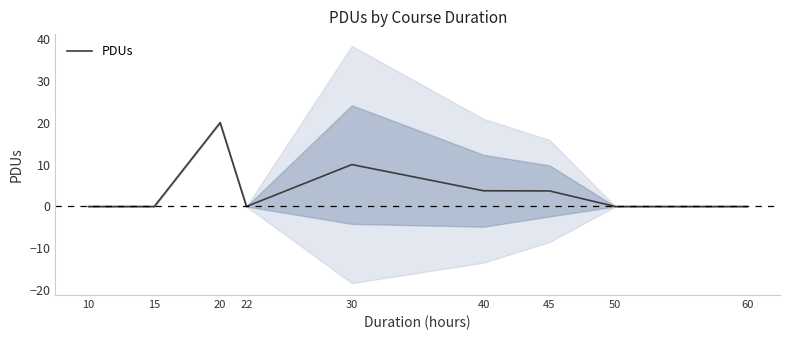

Is it true that the value at 15 is 0.0?

True